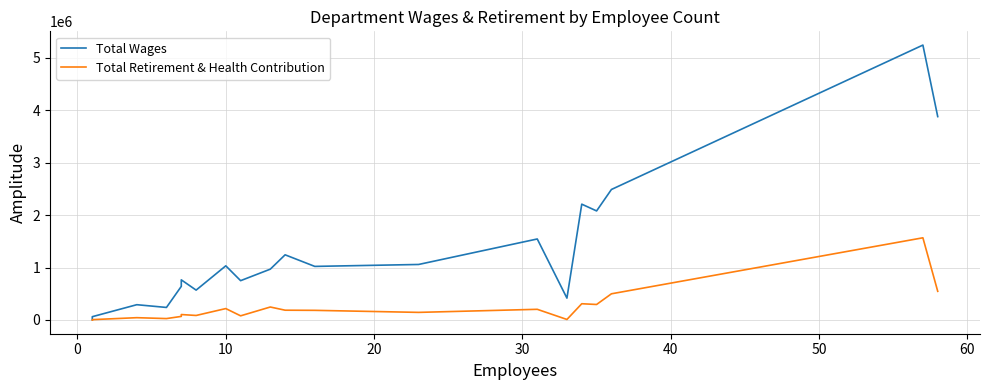

Between 0 and 60, which is larger?

60